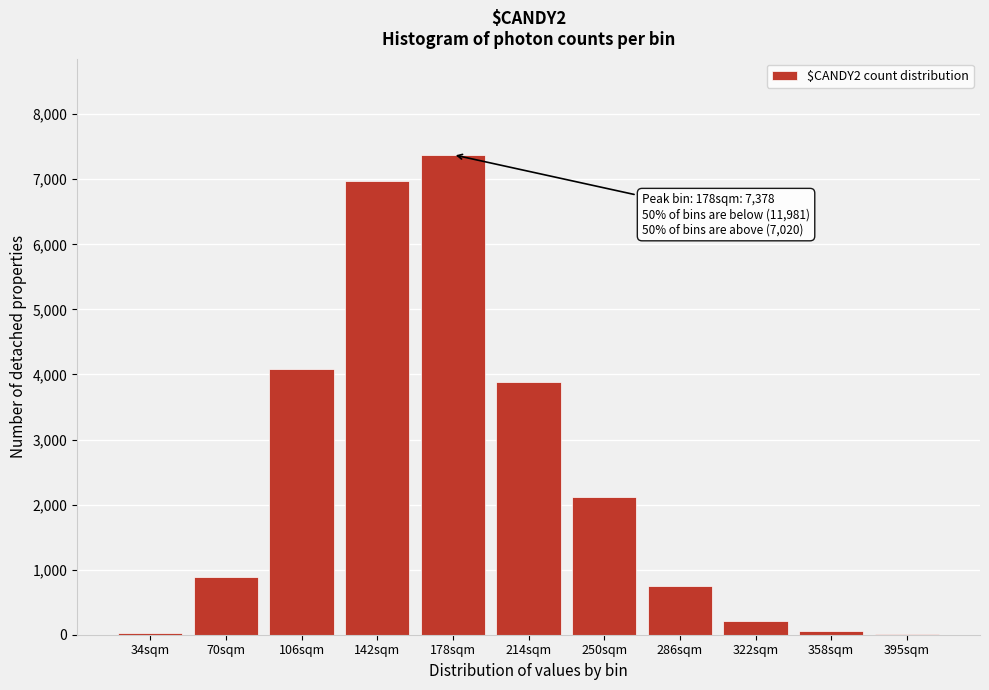

Which has a higher value, 106sqm or 70sqm?

106sqm